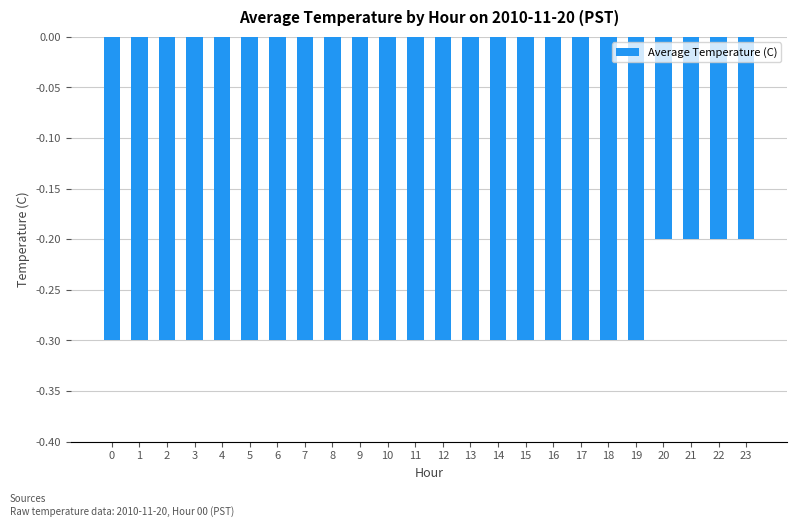

Reading left to right, transcribe all the data shown in this chart.

0=-0.3	1=-0.3	2=-0.3	3=-0.3	4=-0.3	5=-0.3	6=-0.3	7=-0.3	8=-0.3	9=-0.3	10=-0.3	11=-0.3	12=-0.3	13=-0.3	14=-0.3	15=-0.3	16=-0.3	17=-0.3	18=-0.3	19=-0.3	20=-0.2	21=-0.2	22=-0.2	23=-0.2